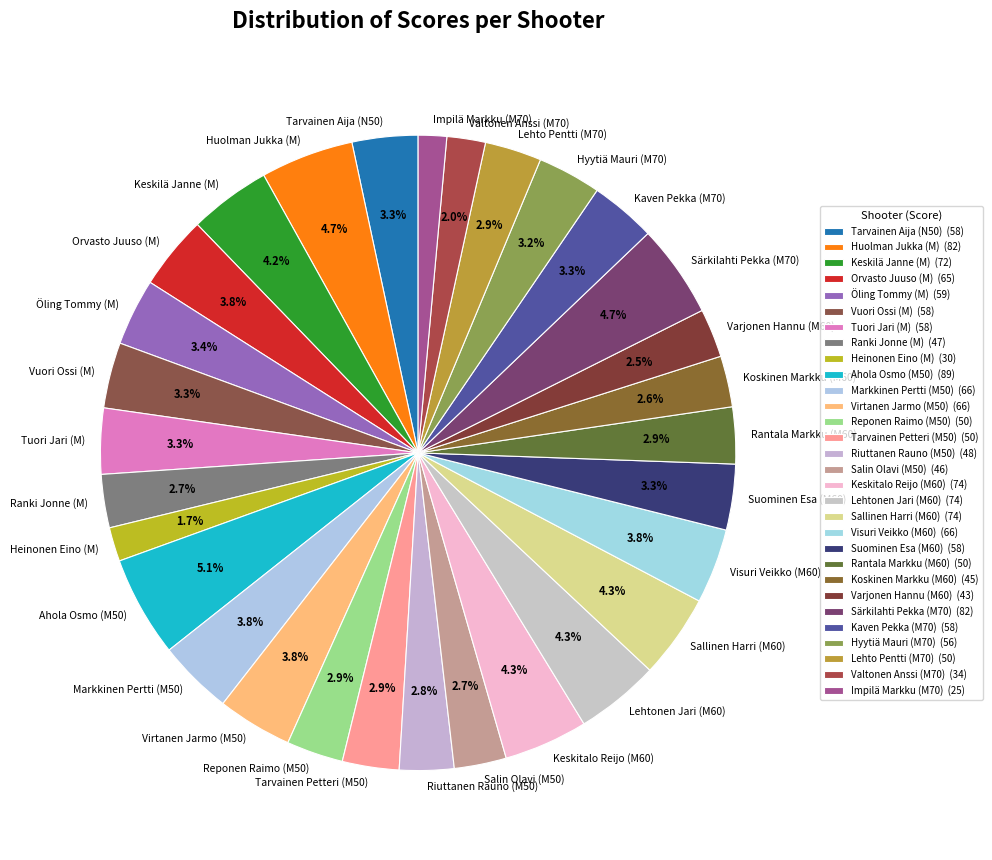

Is there a majority slice in this chart?

No